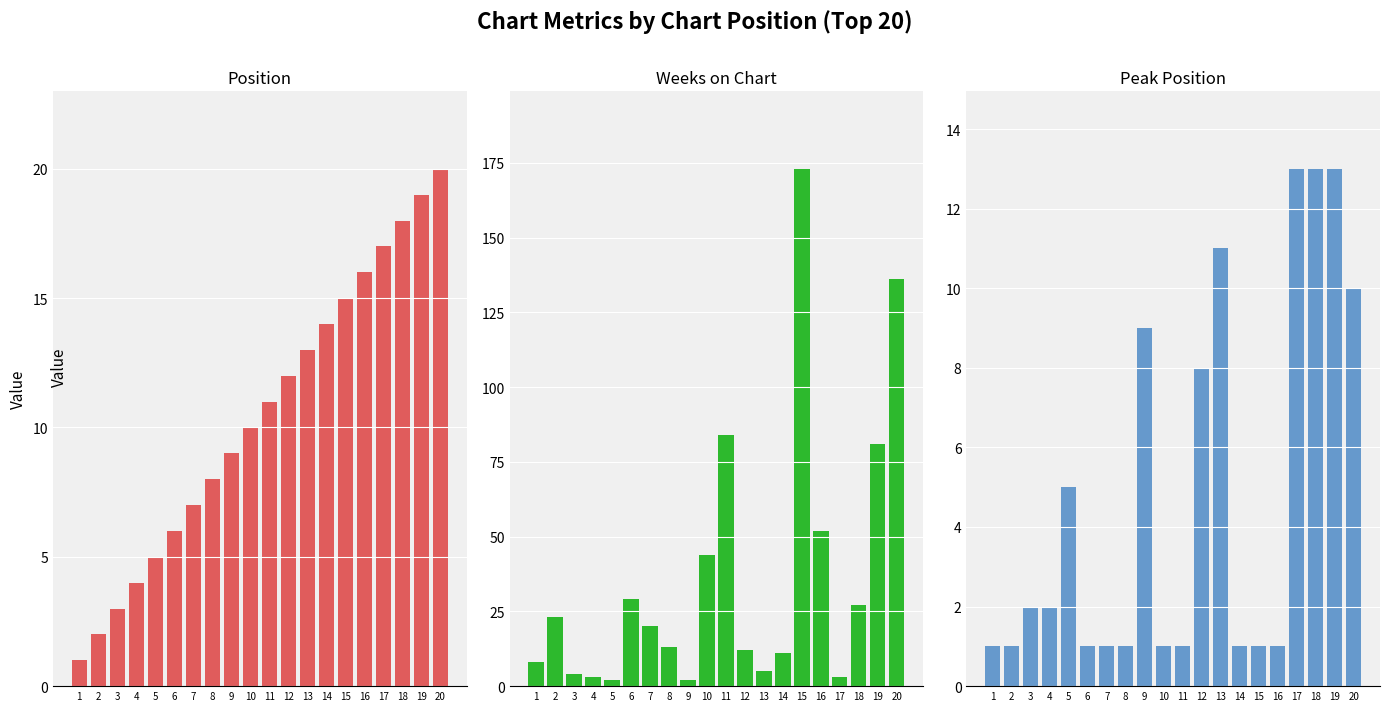

What is the minimum value for Peak Position?

1